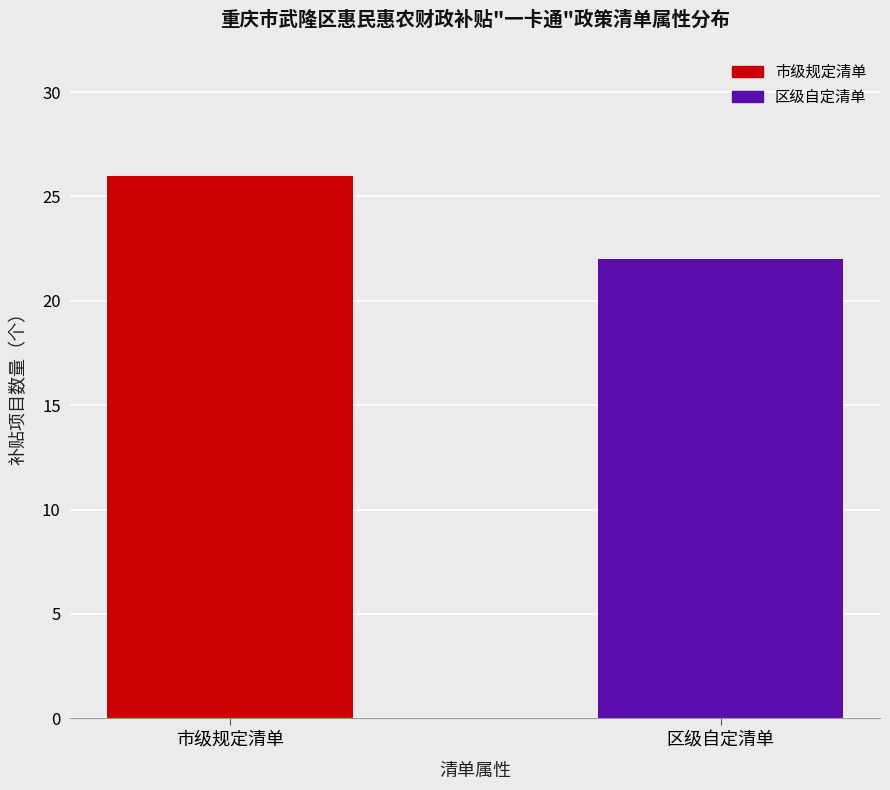

List the labels in order of value, smallest first.

区级自定清单, 市级规定清单